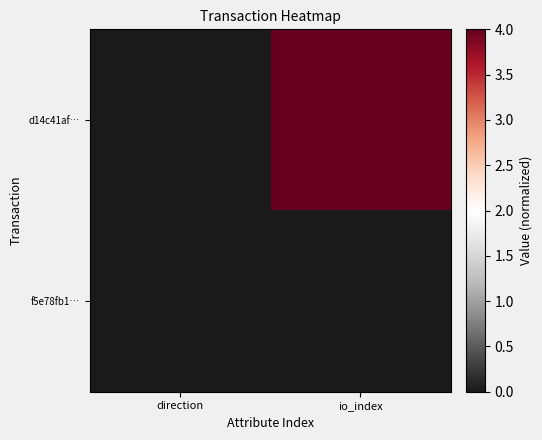

Which has a higher value, direction or io_index?

io_index